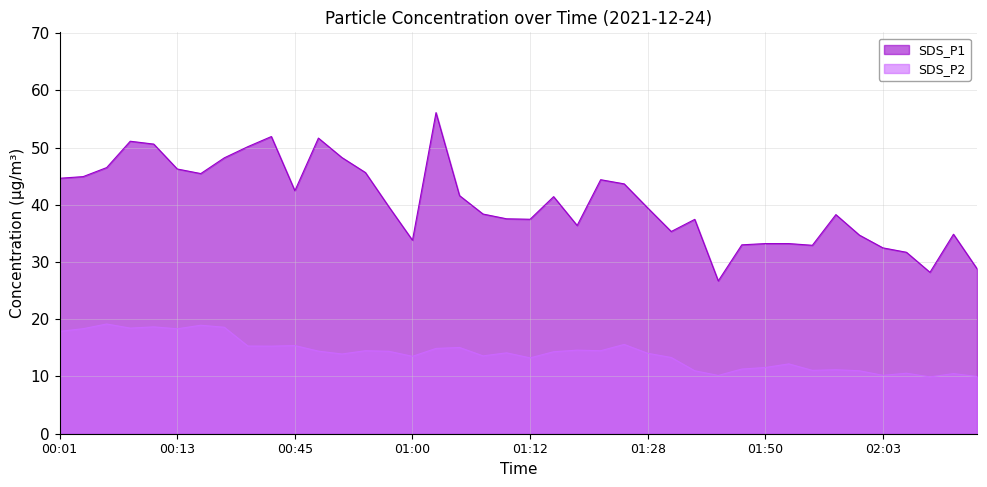

How many lines are shown in the chart?

2